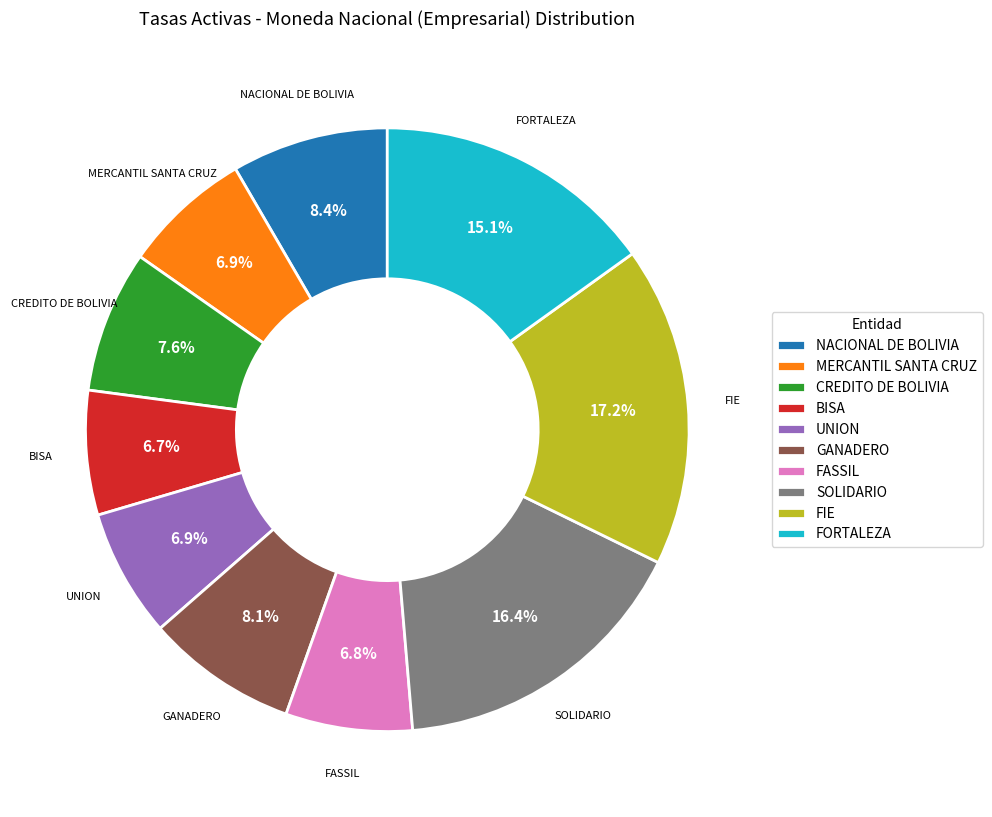

Count the number of slices in the pie.

10